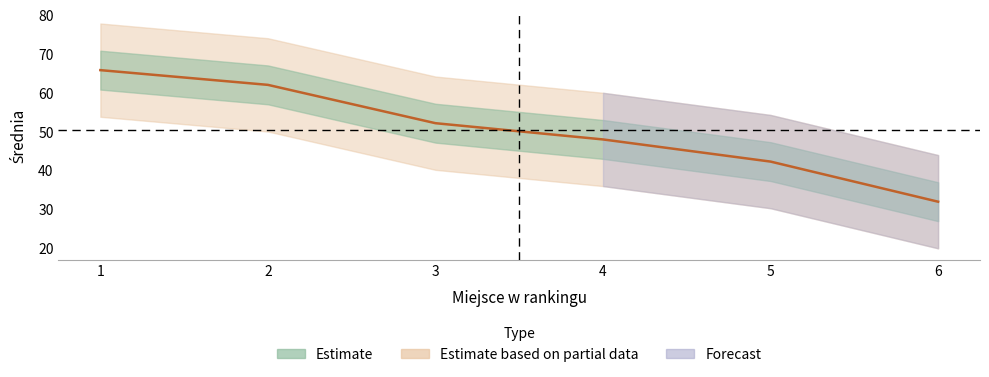

What is the difference between the values at 3 and 4?

4.2